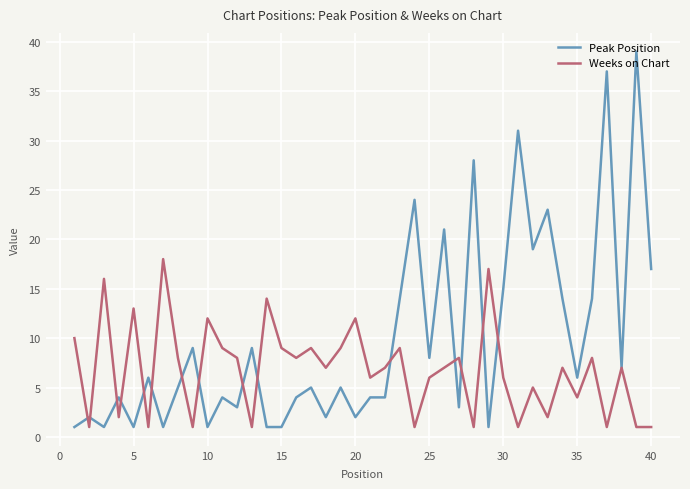

Which series has the widest spread of values?

Peak Position